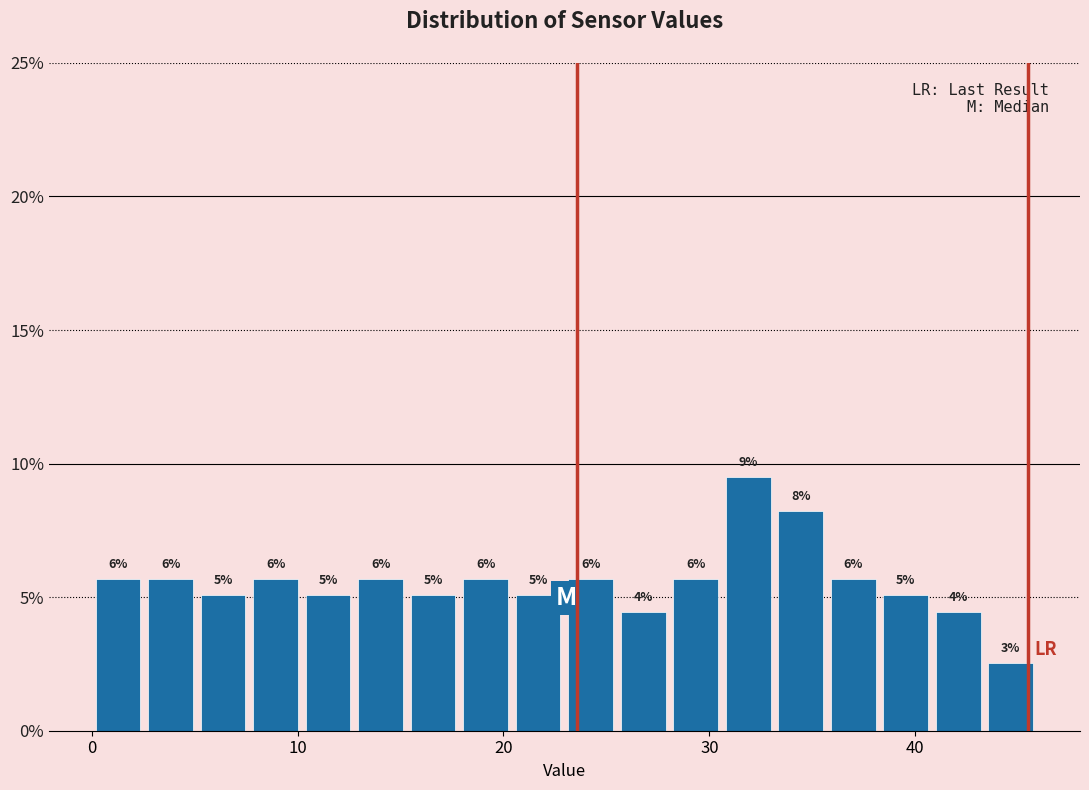

Read against the x-axis, roughly where is the centre of the tallest bar?

32